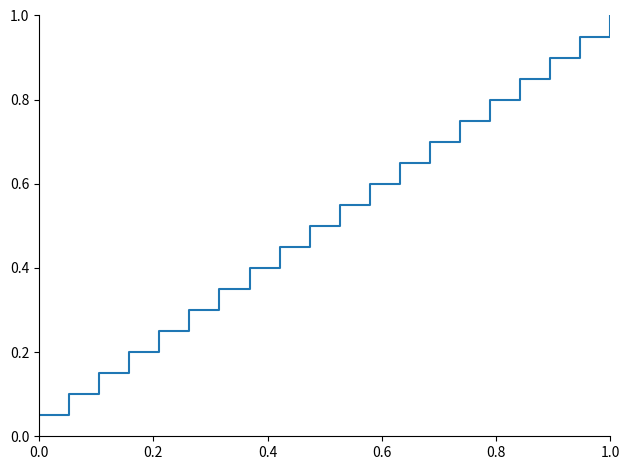

What is the greatest value displayed?

1.0